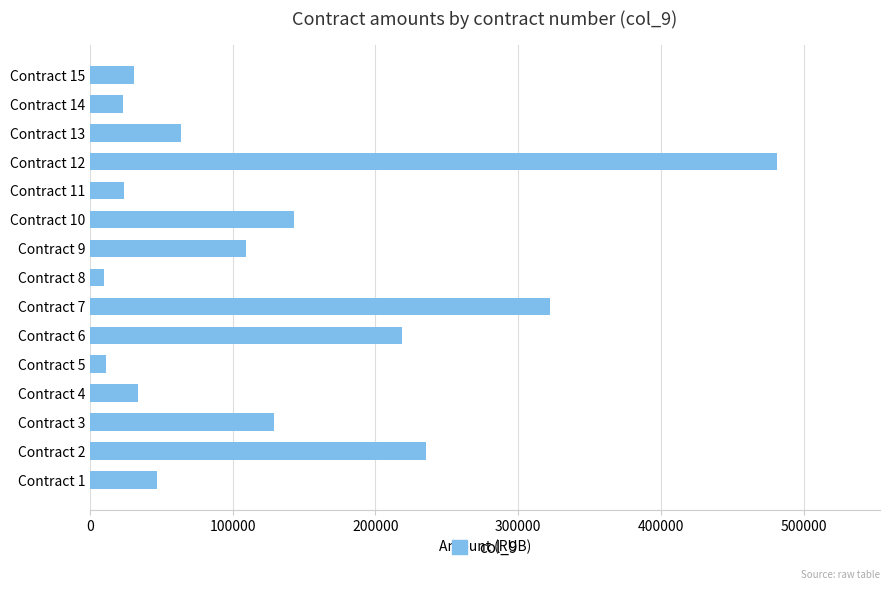

What is the change in value from Contract 4 to Contract 5?

-22805.9